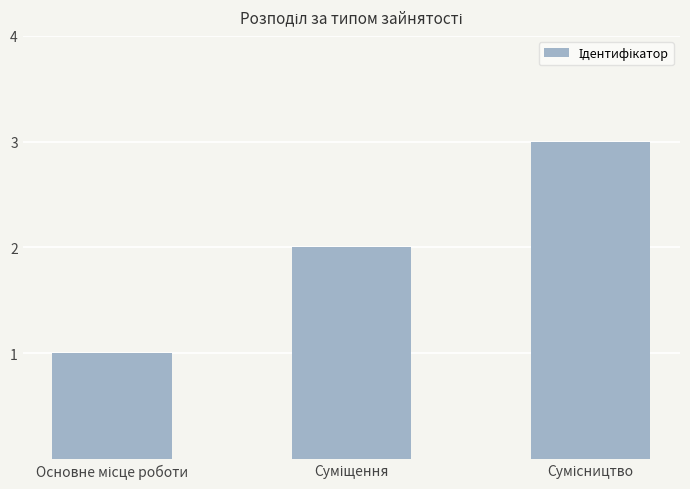

What is the sum of all values?

6